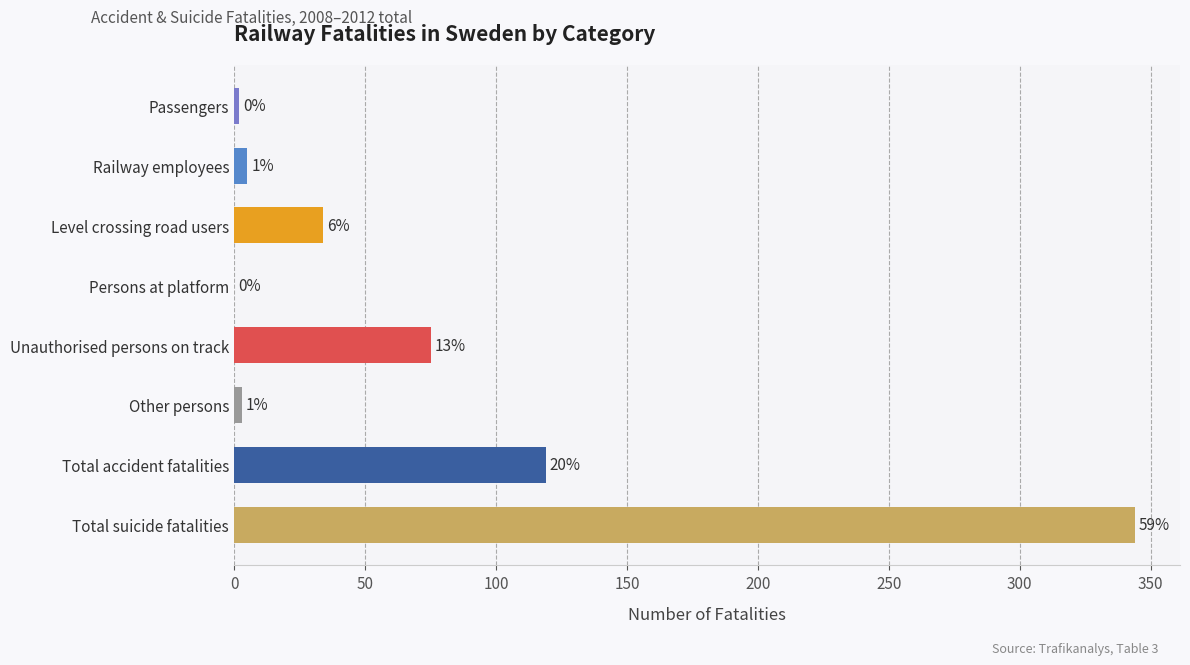

What is the difference between the maximum and second lowest values?

342